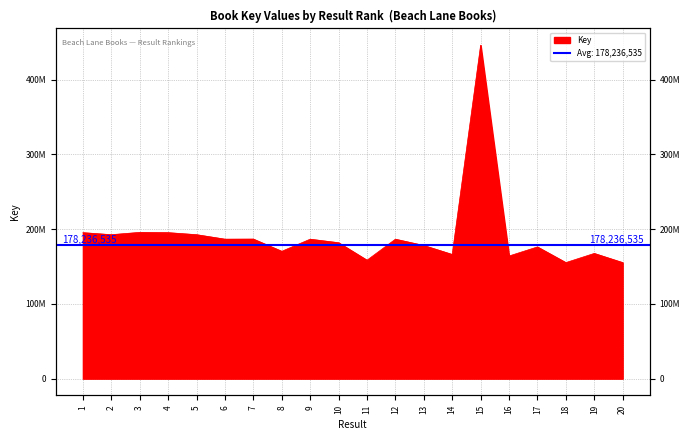

How many points are higher than both their immediate neighbors (excluding endpoints)?

7